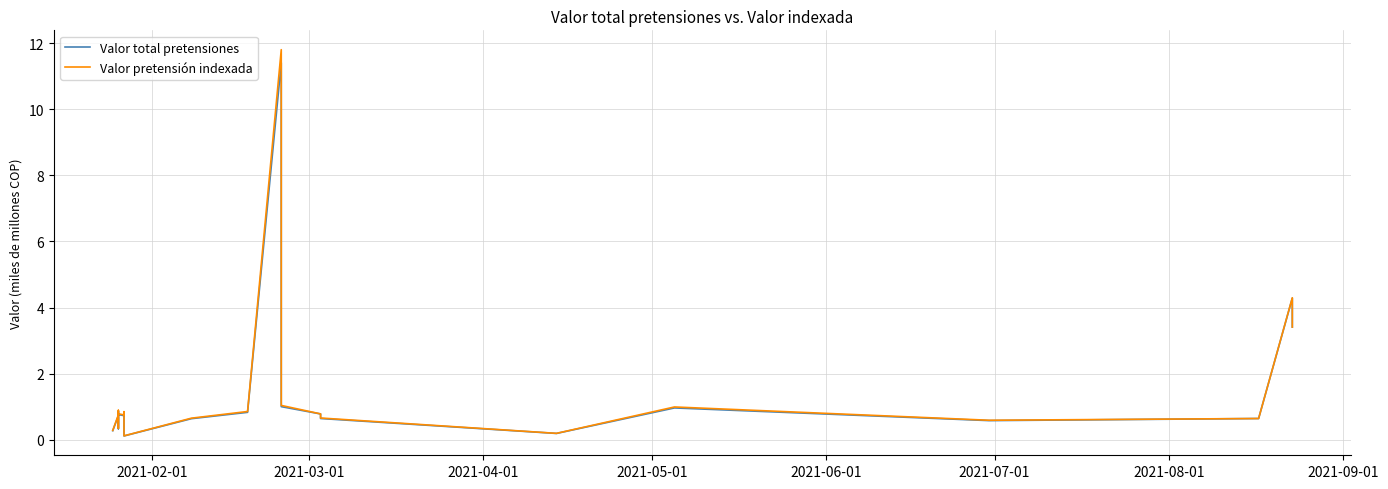

Does the chart display data point markers on the line(s)?

No